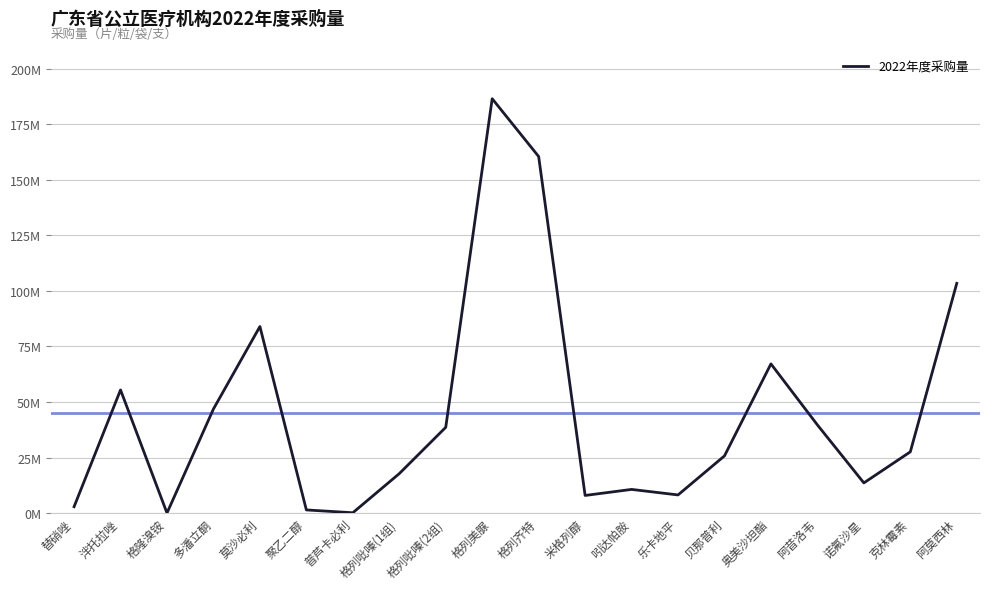

What is the label of the 12th point from the left?

米格列醇